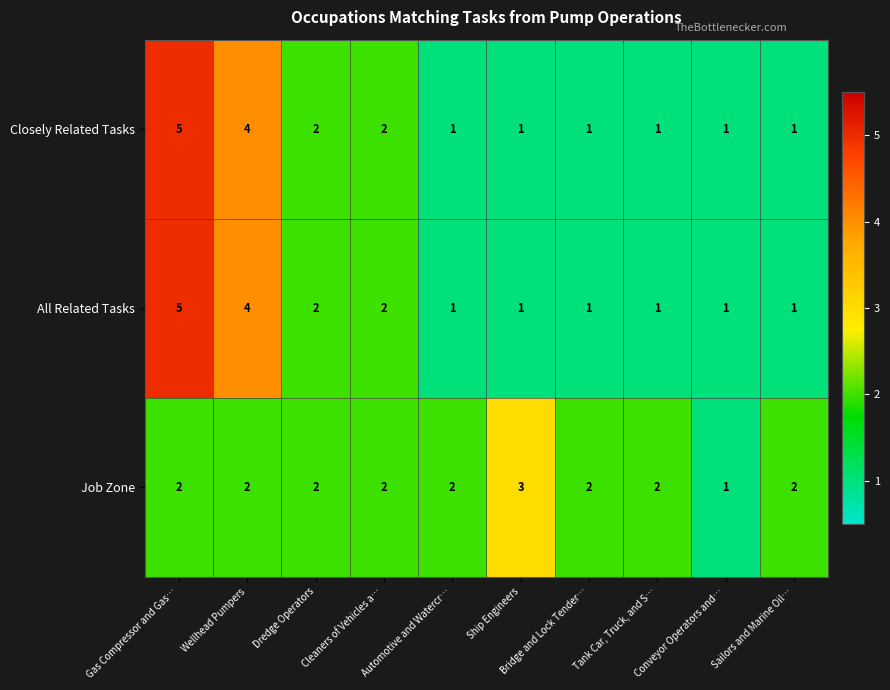

Is it true that All Related Tasks equals 1 at Tank Car, Truck, and S…?

True